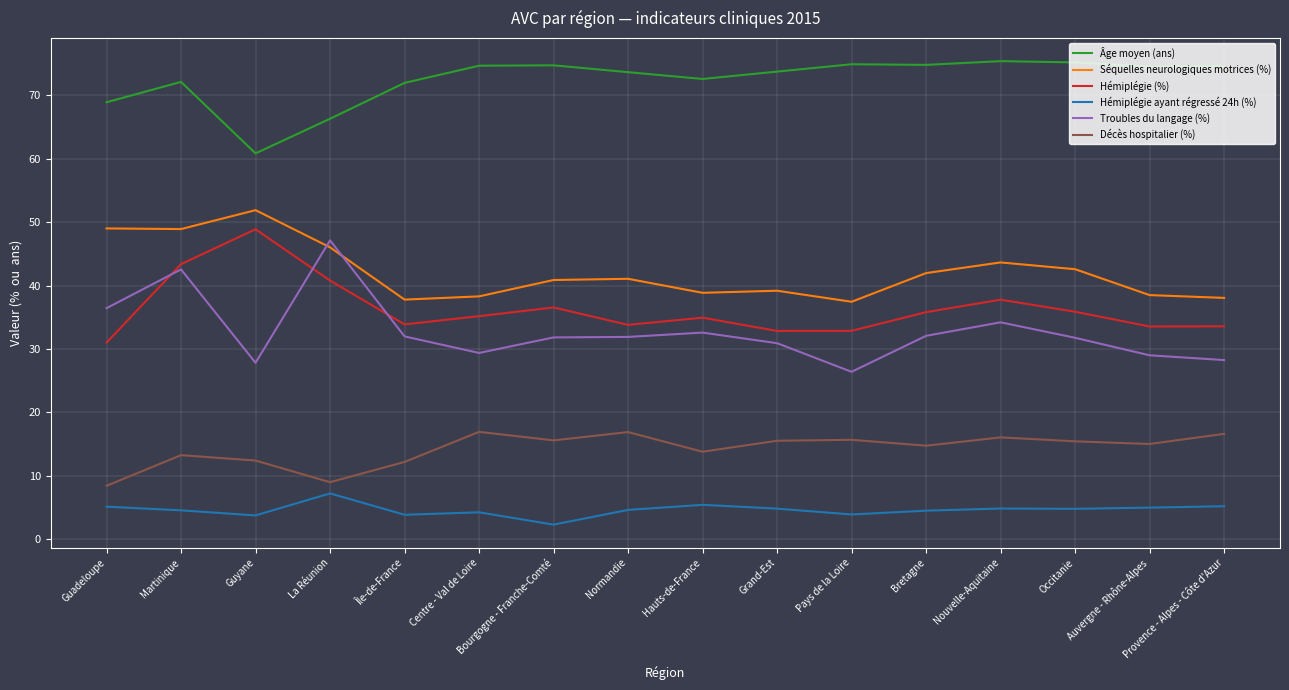

What is the lowest value of the Décès hospitalier (%) series?

8.4